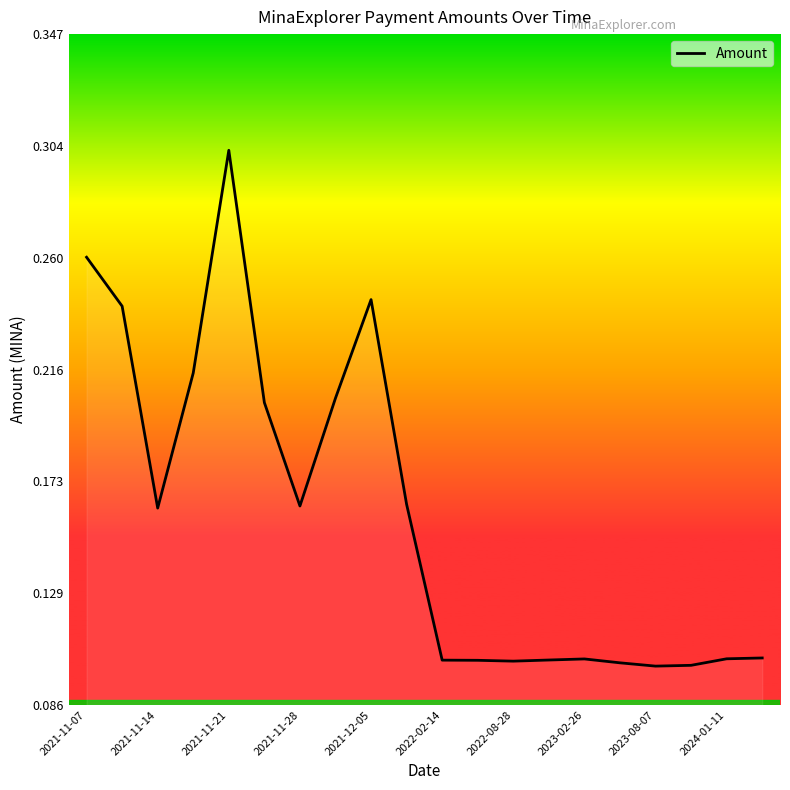

At which category does the chart reach its peak across all series?

2021-11-21